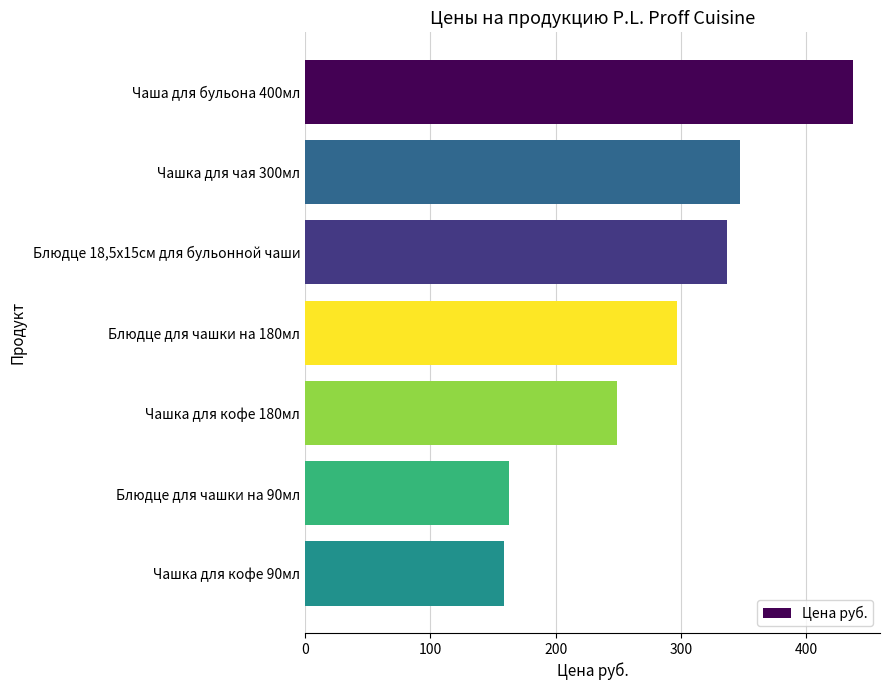

Reading top to bottom, list all the values displayed in this chart.

Чаша для бульона 400мл=437	Чашка для чая 300мл=347	Блюдце 18,5х15см для бульонной чаши=337	Блюдце для чашки на 180мл=297	Чашка для кофе 180мл=249	Блюдце для чашки на 90мл=163	Чашка для кофе 90мл=159